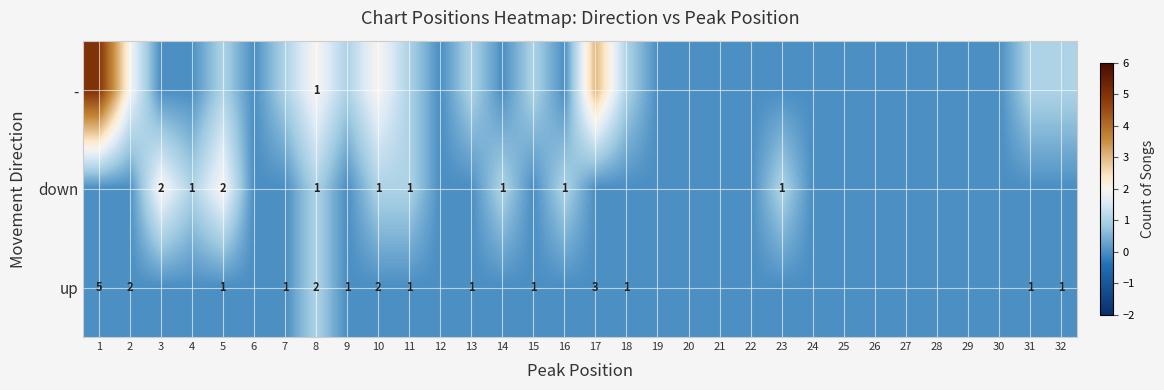

True or false: up has a value of 0 at 7.

False